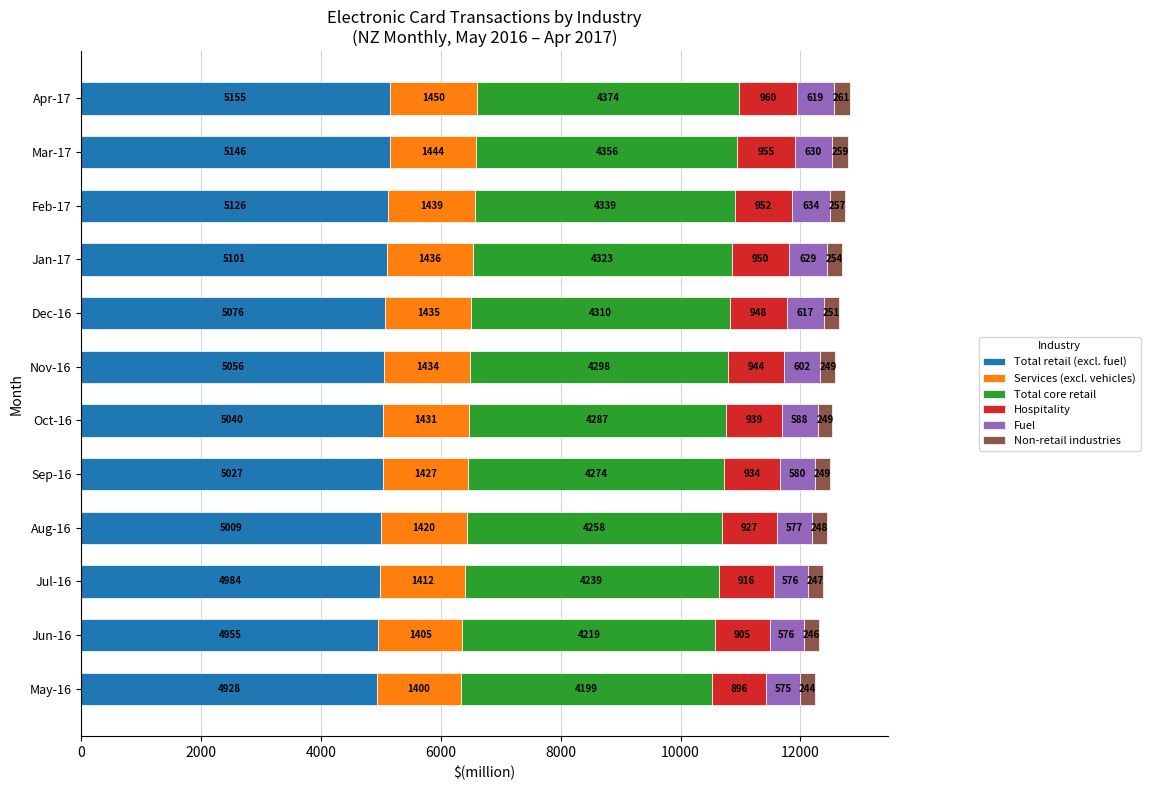

Is it true that Total retail (excl. fuel) equals 6690 at Jun-16?

False